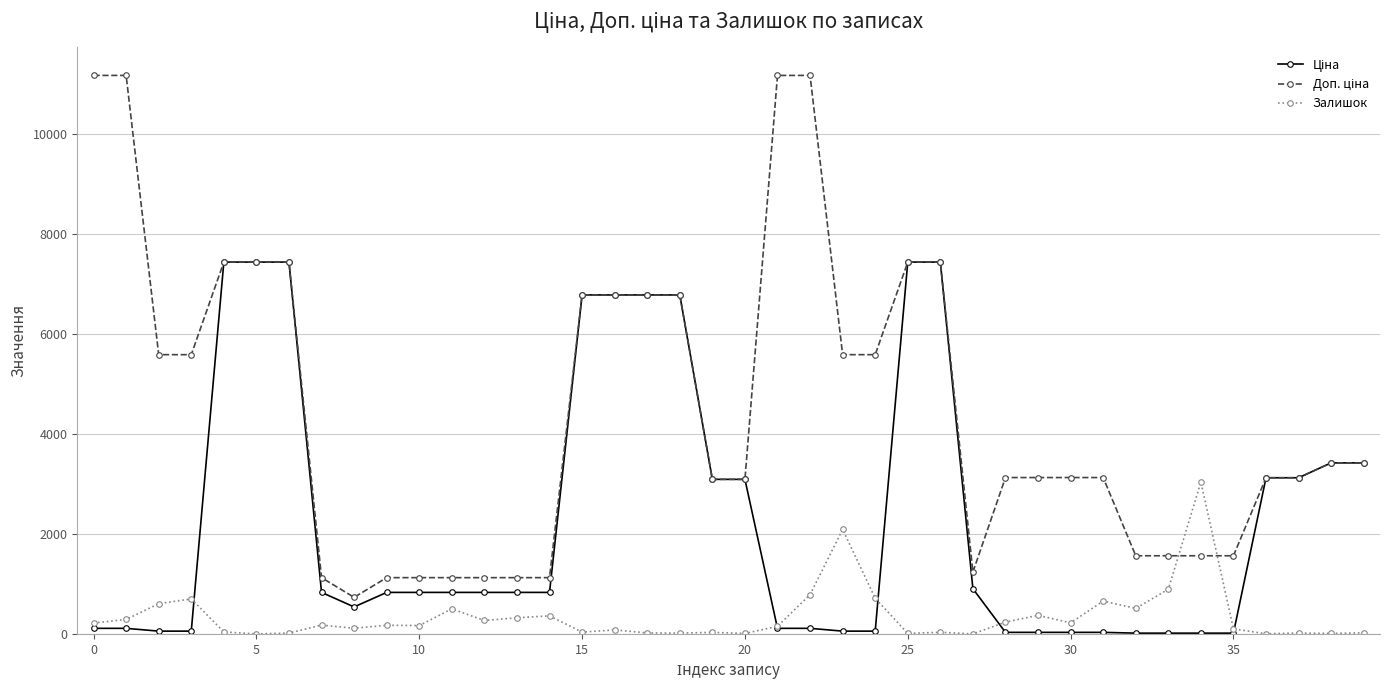

True or false: Залишок has more than 1 points higher than both neighbors.

True